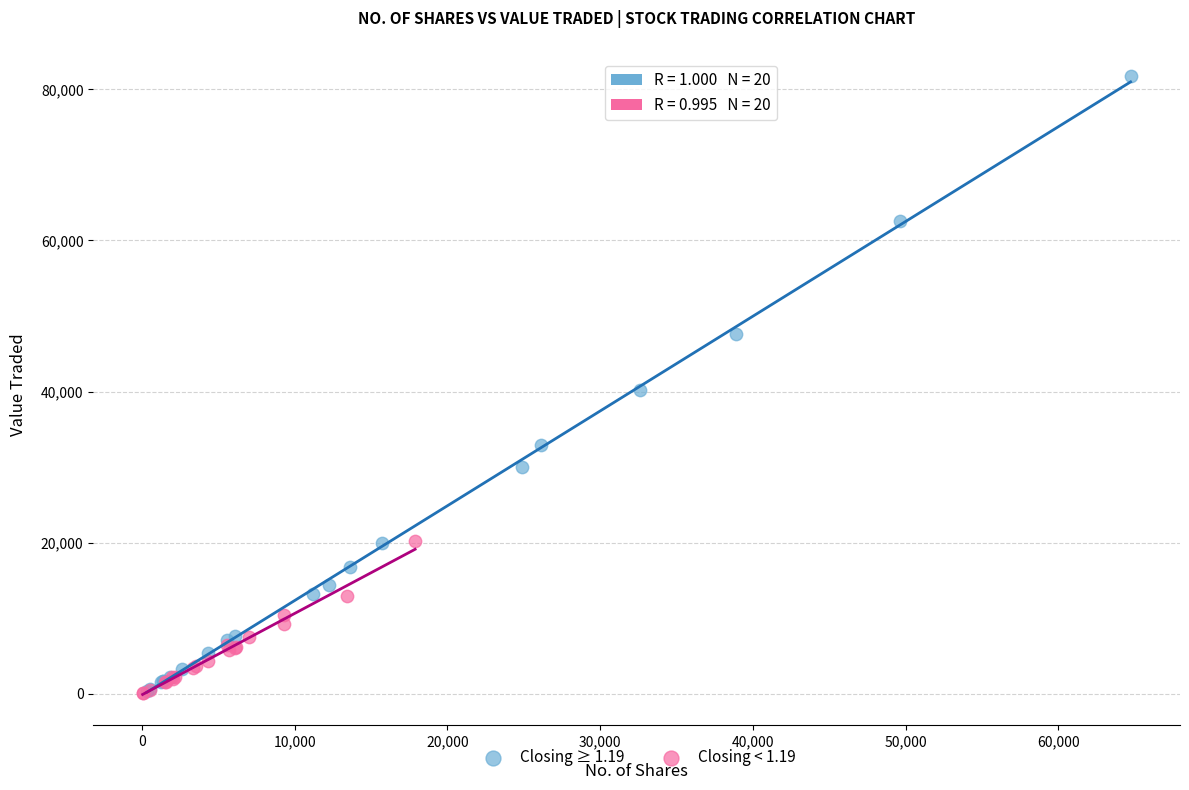

Which series reaches the maximum Y coordinate?

Closing ≥ 1.19